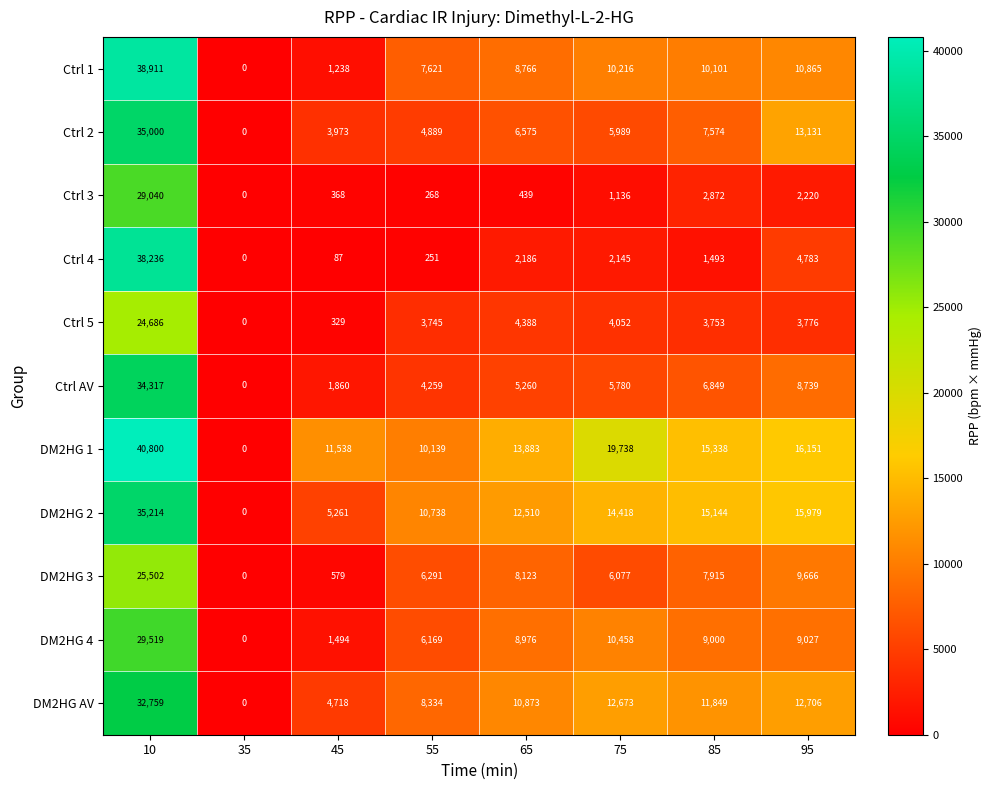

What is the difference between the second highest and second lowest values in the Ctrl 3 series?

2604